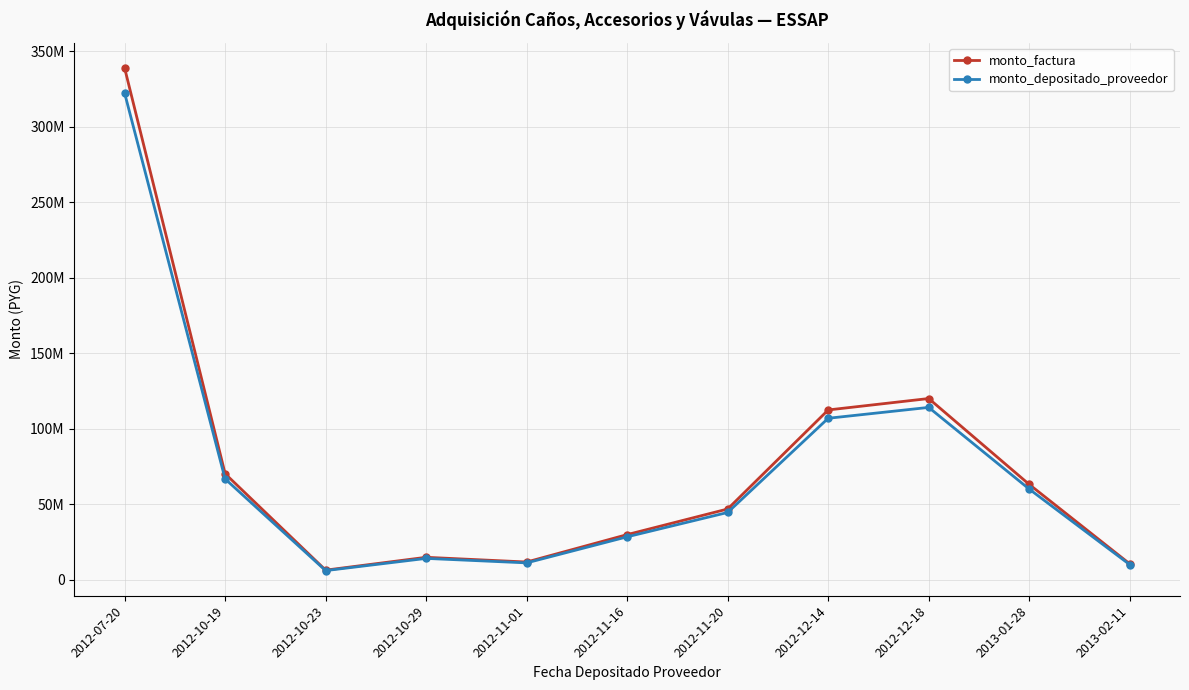

Where is monto_depositado_proveedor nearest to the value 164187011?

2012-12-18